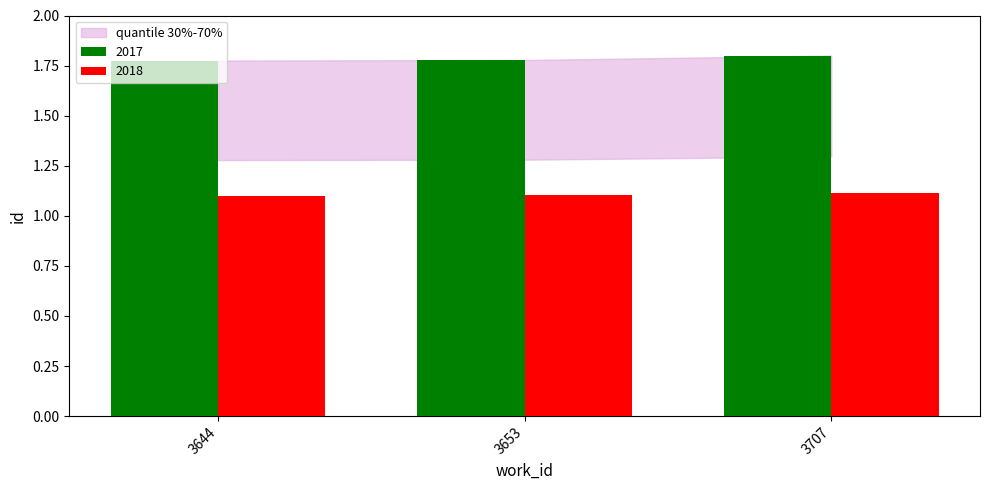

What is the spread (max minus min) of values at 3653?

0.7